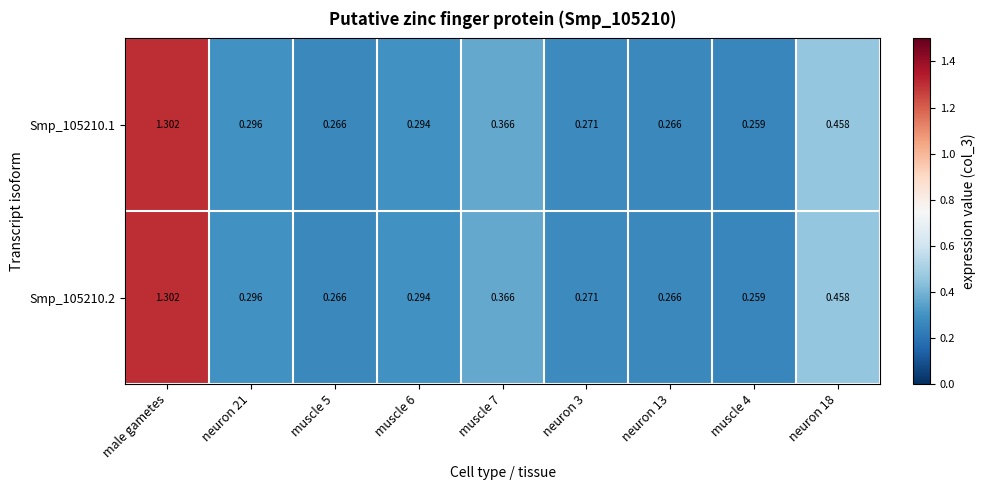

At which category does the chart reach its peak across all series?

male gametes